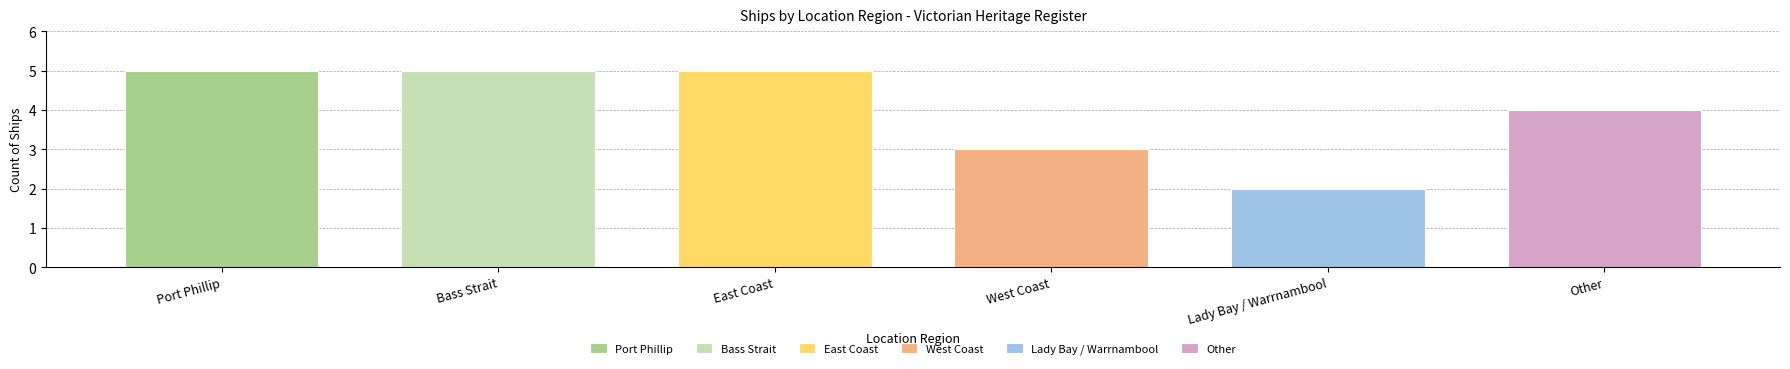

How many data points does each series have?

6